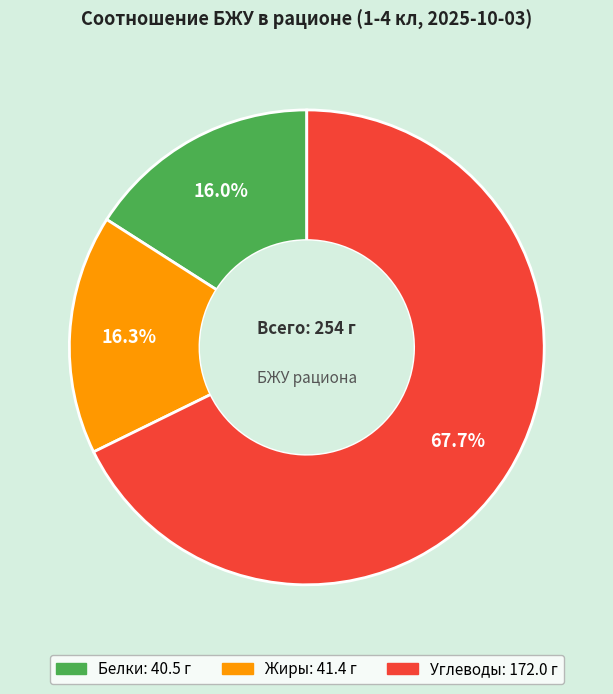

How many slices are in this pie chart?

3